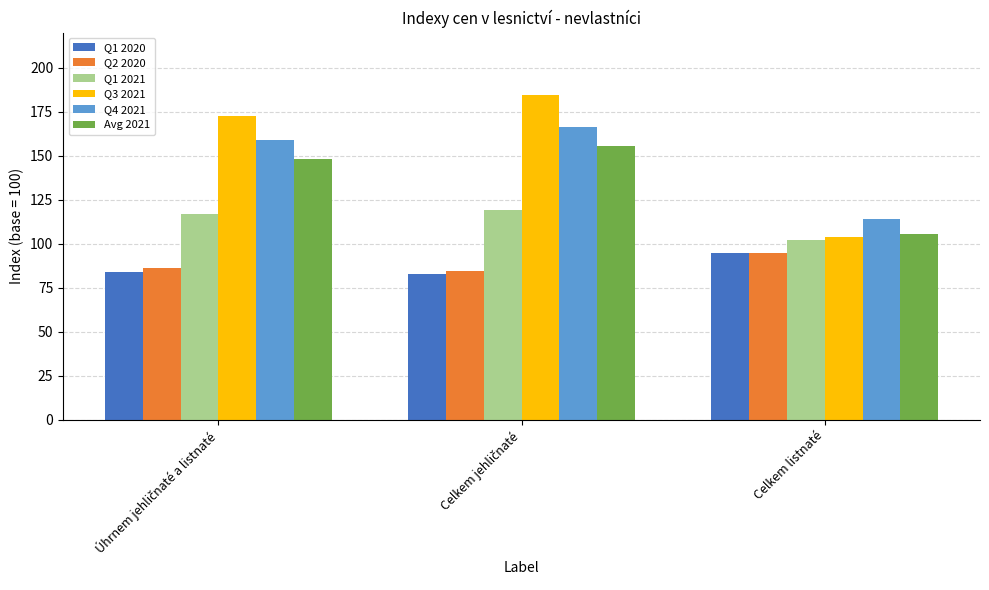

How many series are shown in this chart?

6